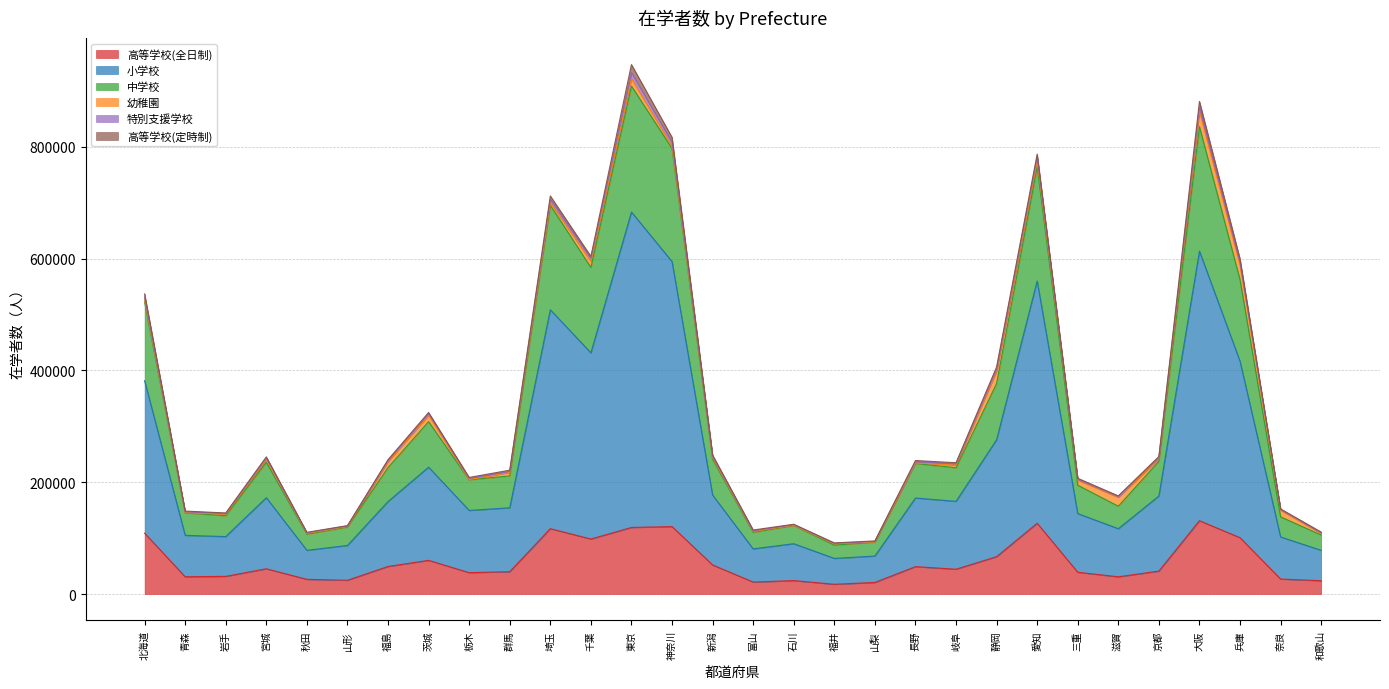

True or false: 小学校 has a value of 175375 at 京都.

True